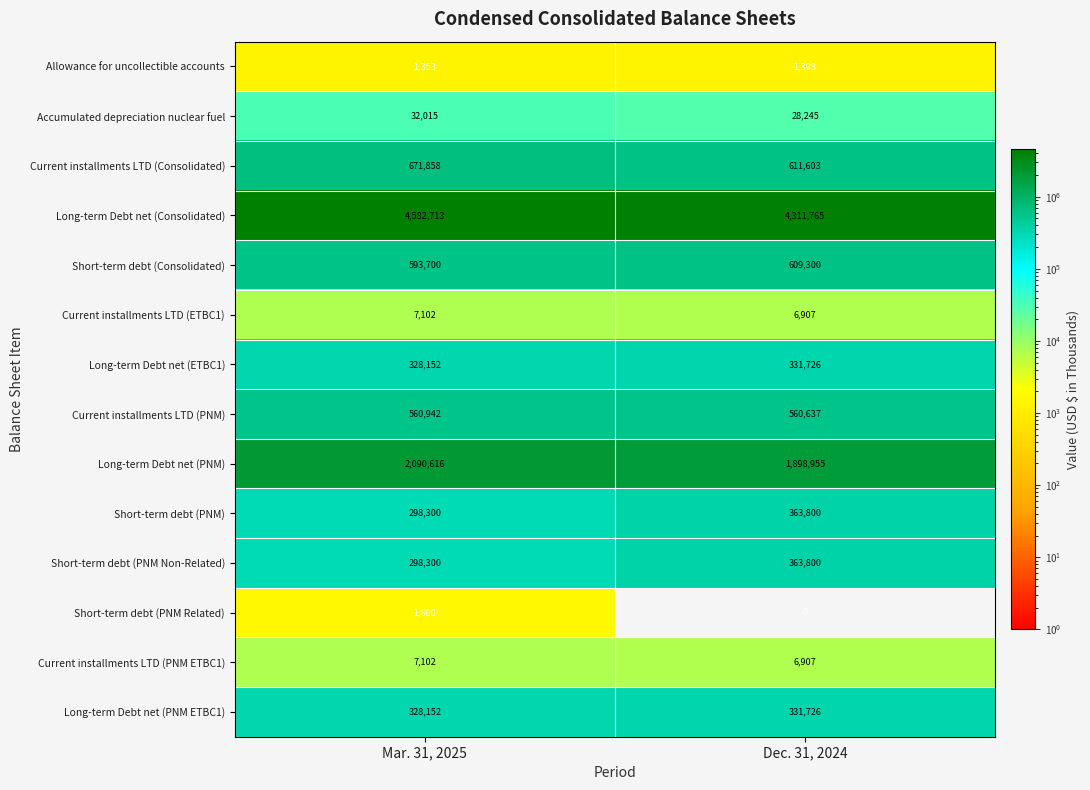

Is it true that Long-term Debt net (ETBC1) equals 331726 at Dec. 31, 2024?

True